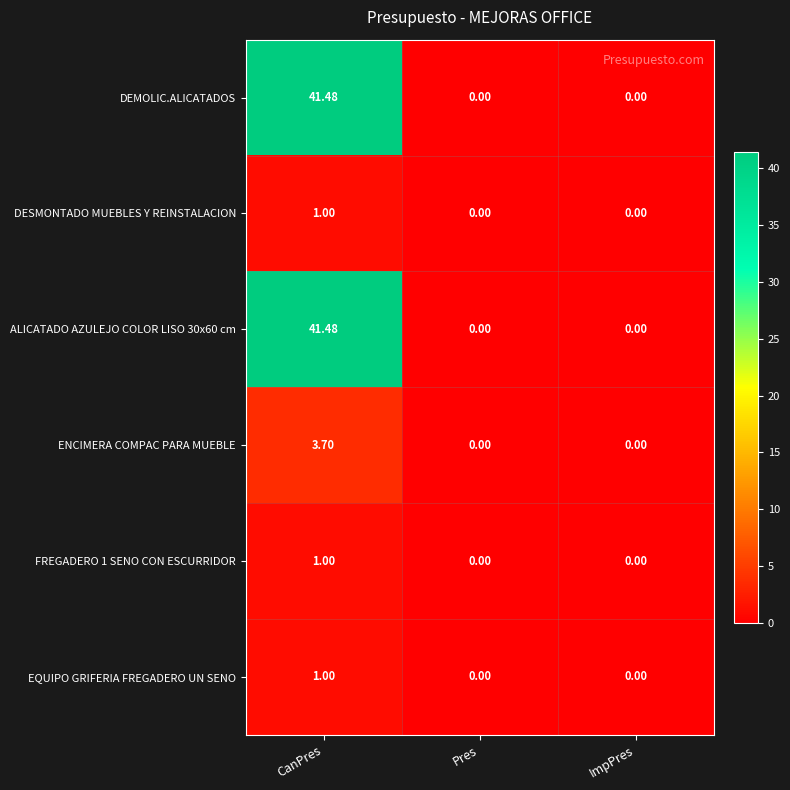

At which category is the sum across all series the highest?

CanPres